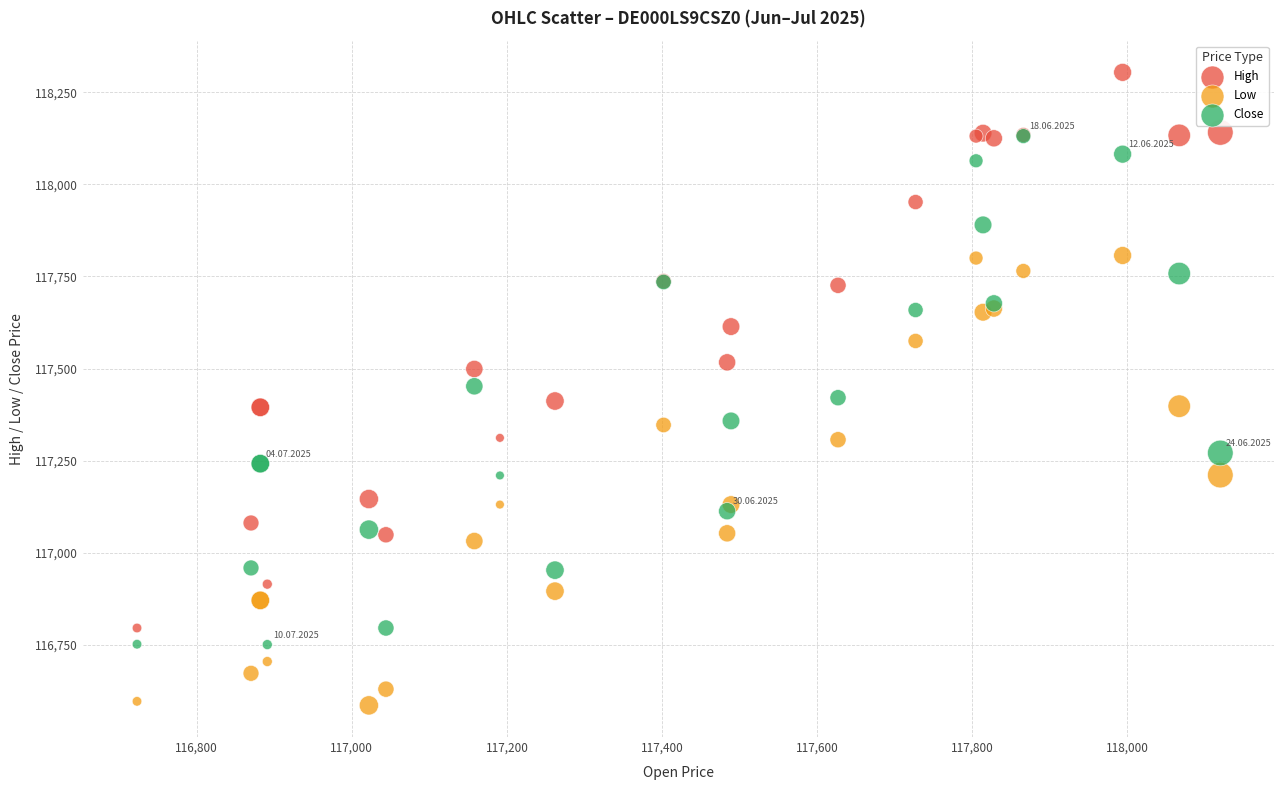

Which series reaches the minimum Y coordinate?

Low